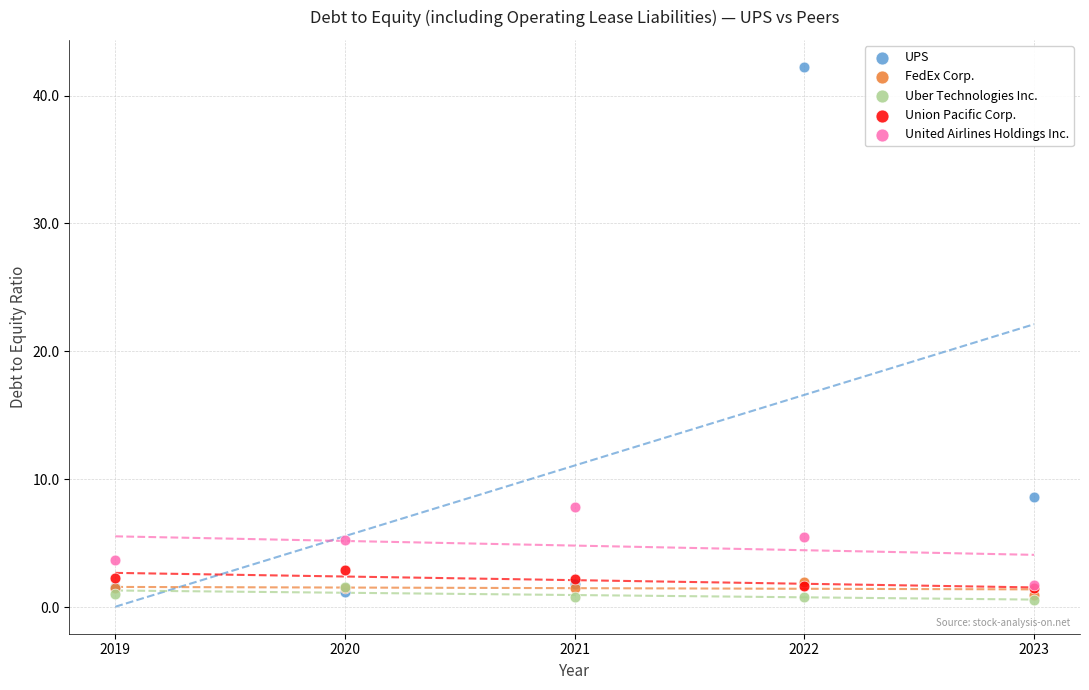

Which series has the largest Y range (max minus min)?

UPS